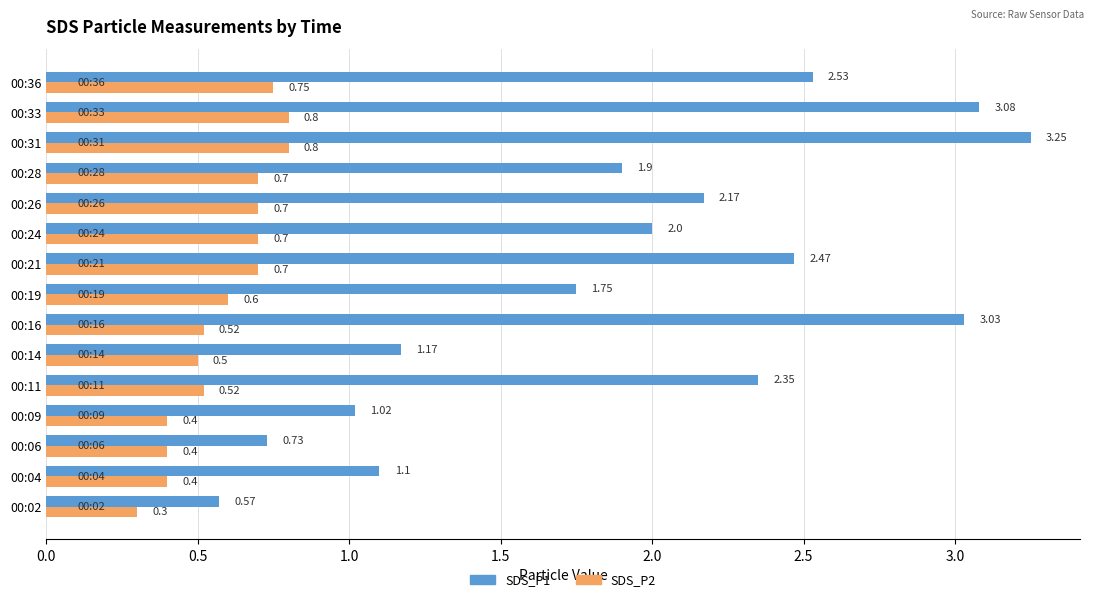

What is the difference between the SDS_P2 values at 00:02 and 00:21?

0.4